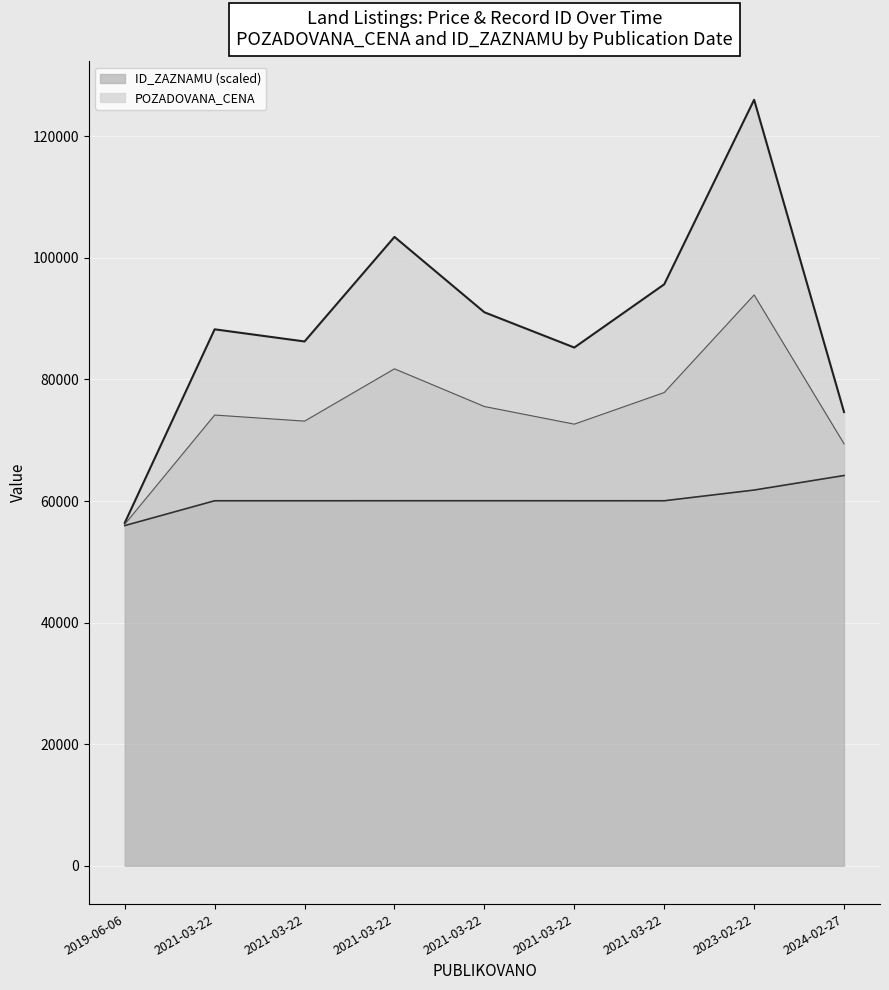

Which category has the lowest value across all series?

2019-06-06